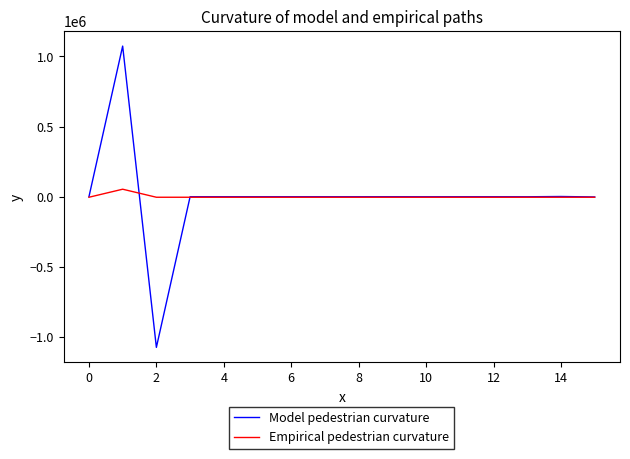

What are all the series names shown in the legend?

Model pedestrian curvature, Empirical pedestrian curvature